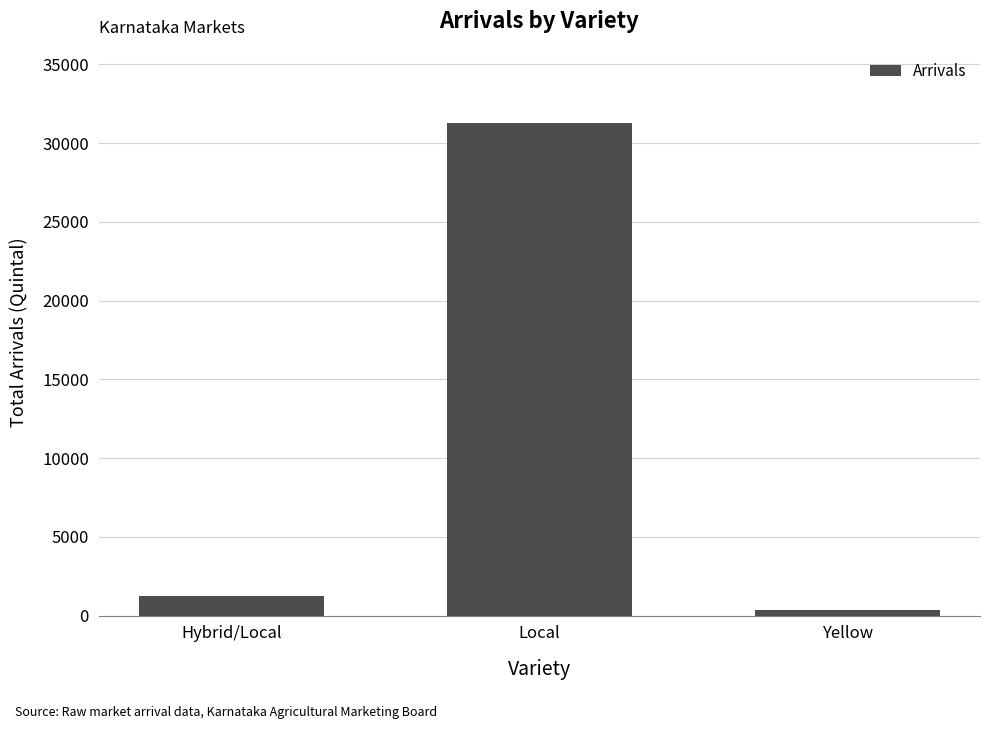

What is the approximate value at Hybrid/Local, to the nearest 100?

1300